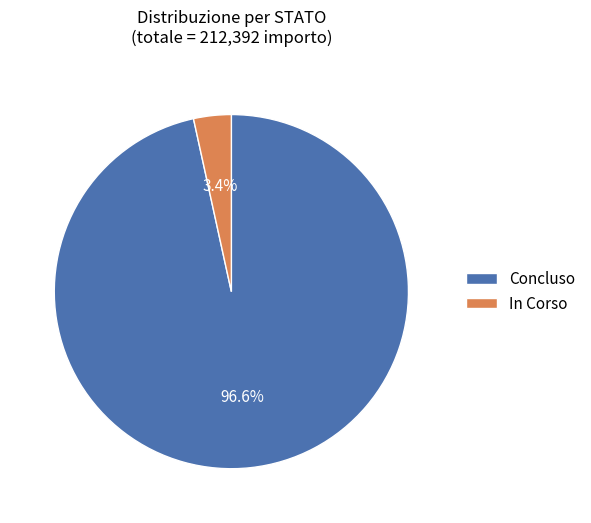

What is the smallest slice in the pie chart?

In Corso